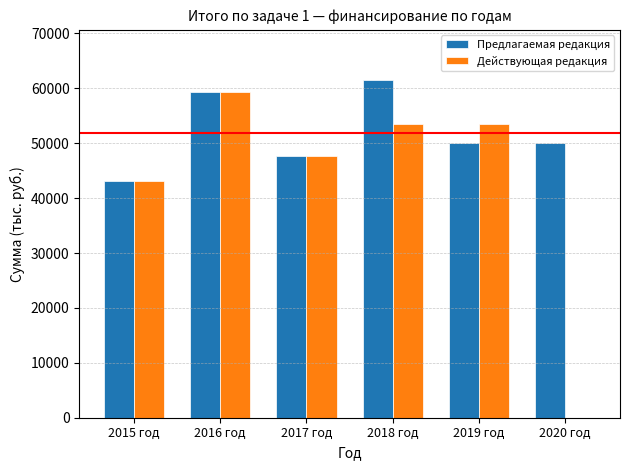

Read the Предлагаемая редакция value at 2018 год.

61432.6